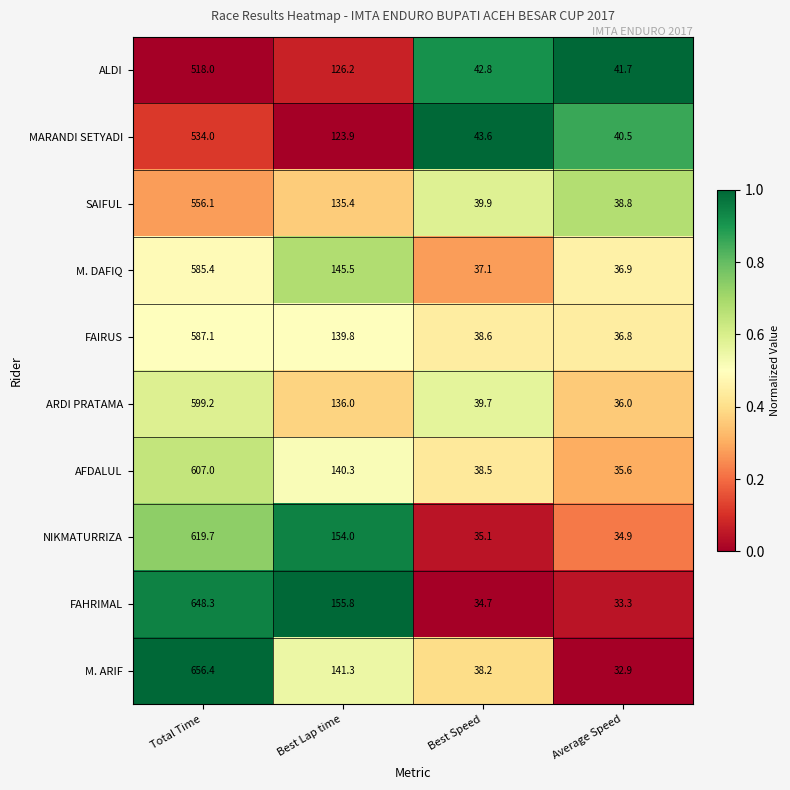

What is the difference between the M. ARIF values at Total Time and Best Speed?

618.2